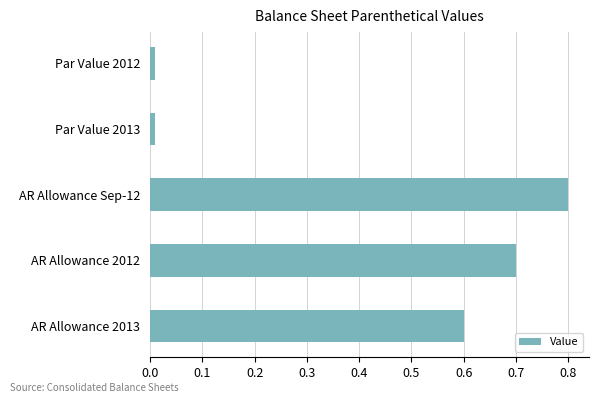

What is the difference between the maximum and minimum values?

0.8